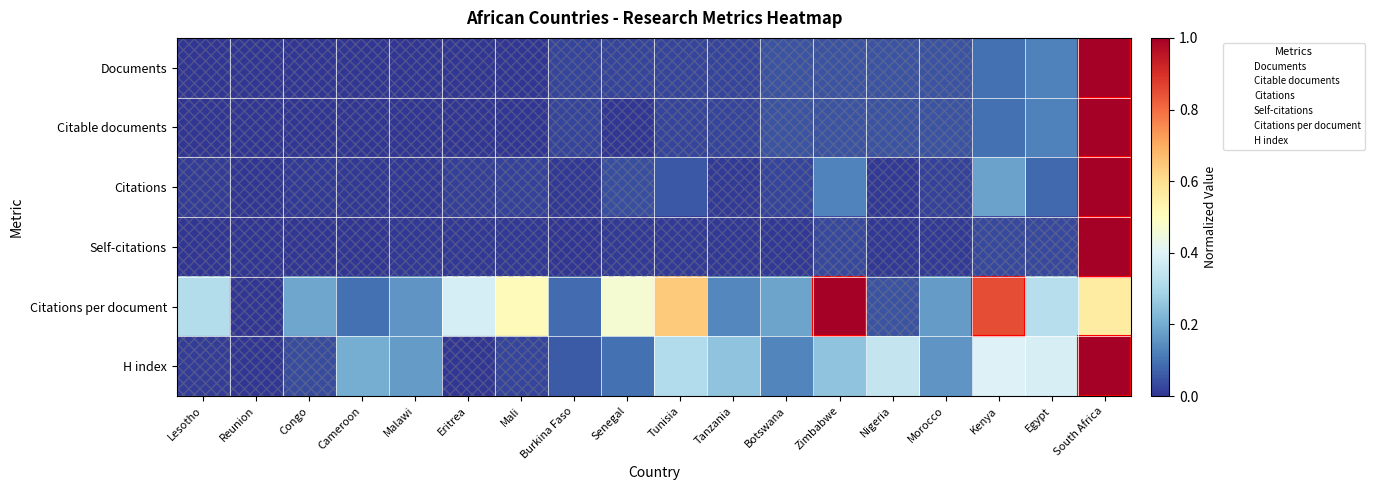

Reading left to right, extract all data points from this chart.

Documents: Lesotho=0.0	Reunion=0.0	Congo=0.0	Cameroon=0.0	Malawi=0.0	Eritrea=0.0	Mali=0.0	Burkina Faso=0.0	Senegal=0.0	Tunisia=0.0	Tanzania=0.0	Botswana=0.0	Zimbabwe=0.0	Nigeria=0.0	Morocco=0.0	Kenya=0.1	Egypt=0.1	South Africa=1.0
Citable documents: Lesotho=0.0	Reunion=0.0	Congo=0.0	Cameroon=0.0	Malawi=0.0	Eritrea=0.0	Mali=0.0	Burkina Faso=0.0	Senegal=0.0	Tunisia=0.0	Tanzania=0.0	Botswana=0.0	Zimbabwe=0.0	Nigeria=0.0	Morocco=0.0	Kenya=0.1	Egypt=0.1	South Africa=1.0
Citations: Lesotho=0.0	Reunion=0.0	Congo=0.0	Cameroon=0.0	Malawi=0.0	Eritrea=0.0	Mali=0.0	Burkina Faso=0.0	Senegal=0.0	Tunisia=0.1	Tanzania=0.0	Botswana=0.0	Zimbabwe=0.1	Nigeria=0.0	Morocco=0.0	Kenya=0.2	Egypt=0.1	South Africa=1.0
Self-citations: Lesotho=0.0	Reunion=0.0	Congo=0.0	Cameroon=0.0	Malawi=0.0	Eritrea=0.0	Mali=0.0	Burkina Faso=0.0	Senegal=0.0	Tunisia=0.0	Tanzania=0.0	Botswana=0.0	Zimbabwe=0.0	Nigeria=0.0	Morocco=0.0	Kenya=0.0	Egypt=0.0	South Africa=1.0
Citations per document: Lesotho=0.3	Reunion=0.0	Congo=0.2	Cameroon=0.1	Malawi=0.2	Eritrea=0.4	Mali=0.5	Burkina Faso=0.1	Senegal=0.5	Tunisia=0.6	Tanzania=0.1	Botswana=0.2	Zimbabwe=1.0	Nigeria=0.0	Morocco=0.2	Kenya=0.9	Egypt=0.3	South Africa=0.6
H index: Lesotho=0.0	Reunion=0.0	Congo=0.0	Cameroon=0.2	Malawi=0.2	Eritrea=0.0	Mali=0.0	Burkina Faso=0.1	Senegal=0.1	Tunisia=0.3	Tanzania=0.3	Botswana=0.1	Zimbabwe=0.3	Nigeria=0.3	Morocco=0.2	Kenya=0.4	Egypt=0.4	South Africa=1.0